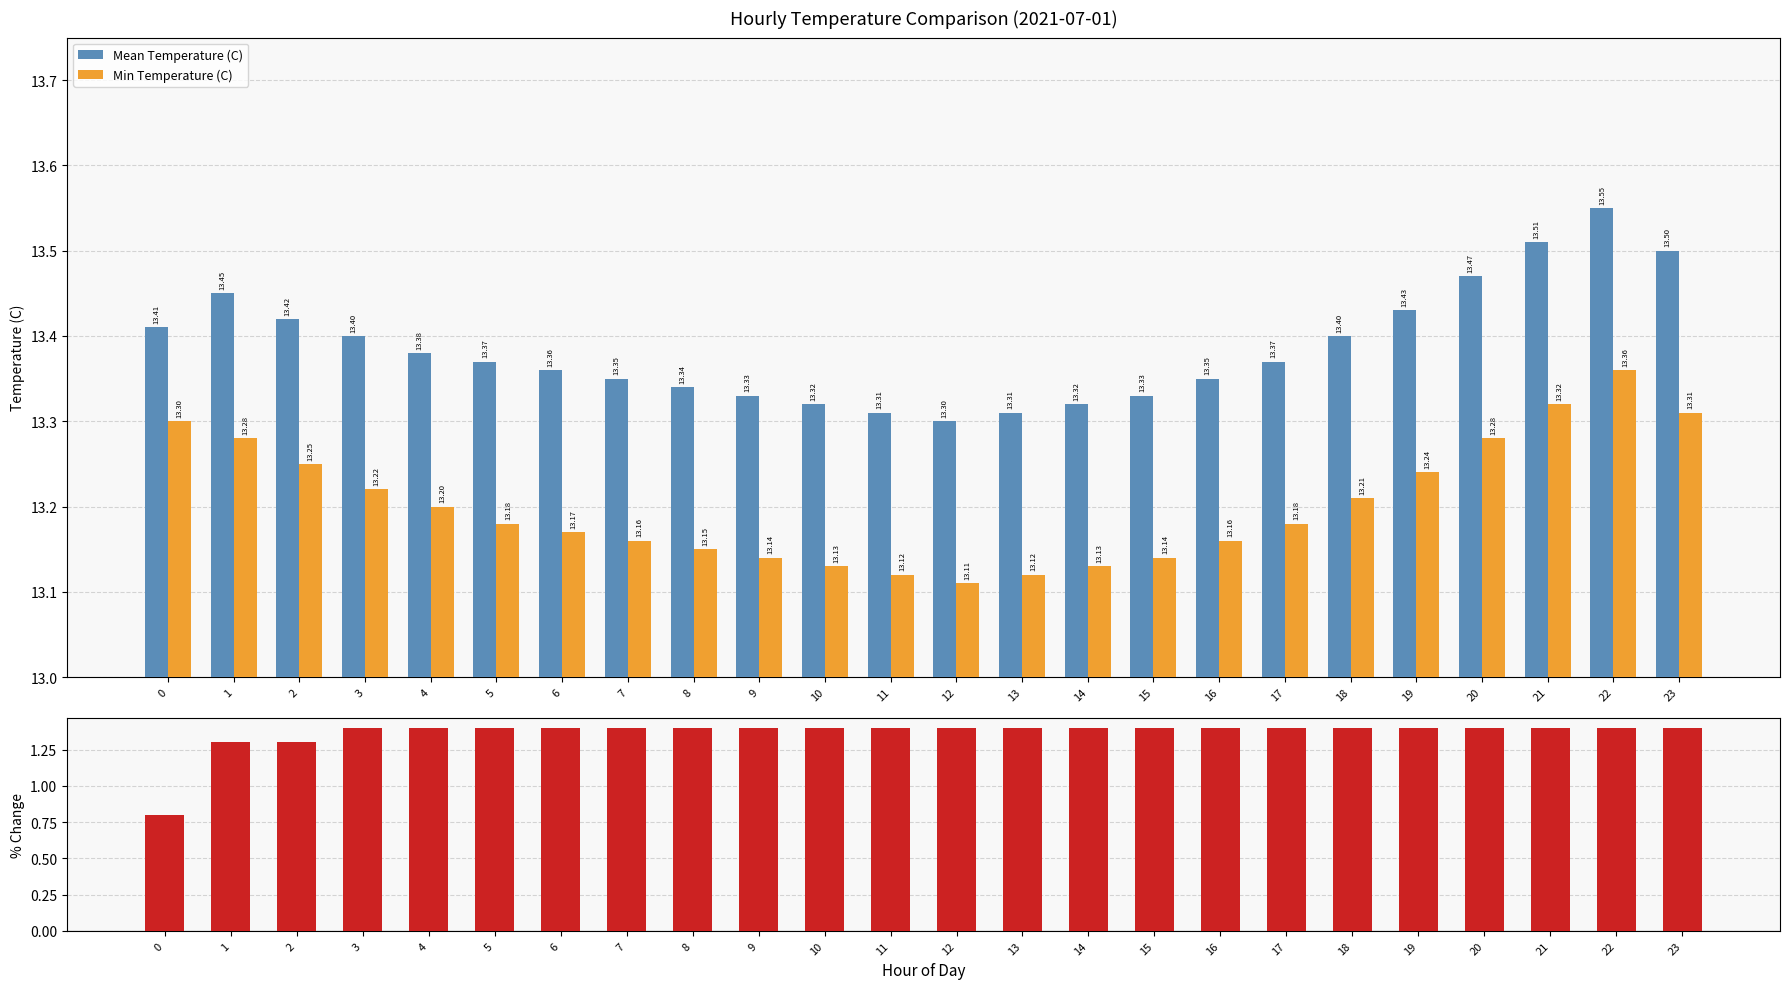

At which label does % Diff (Mean vs Min) reach its peak?

3